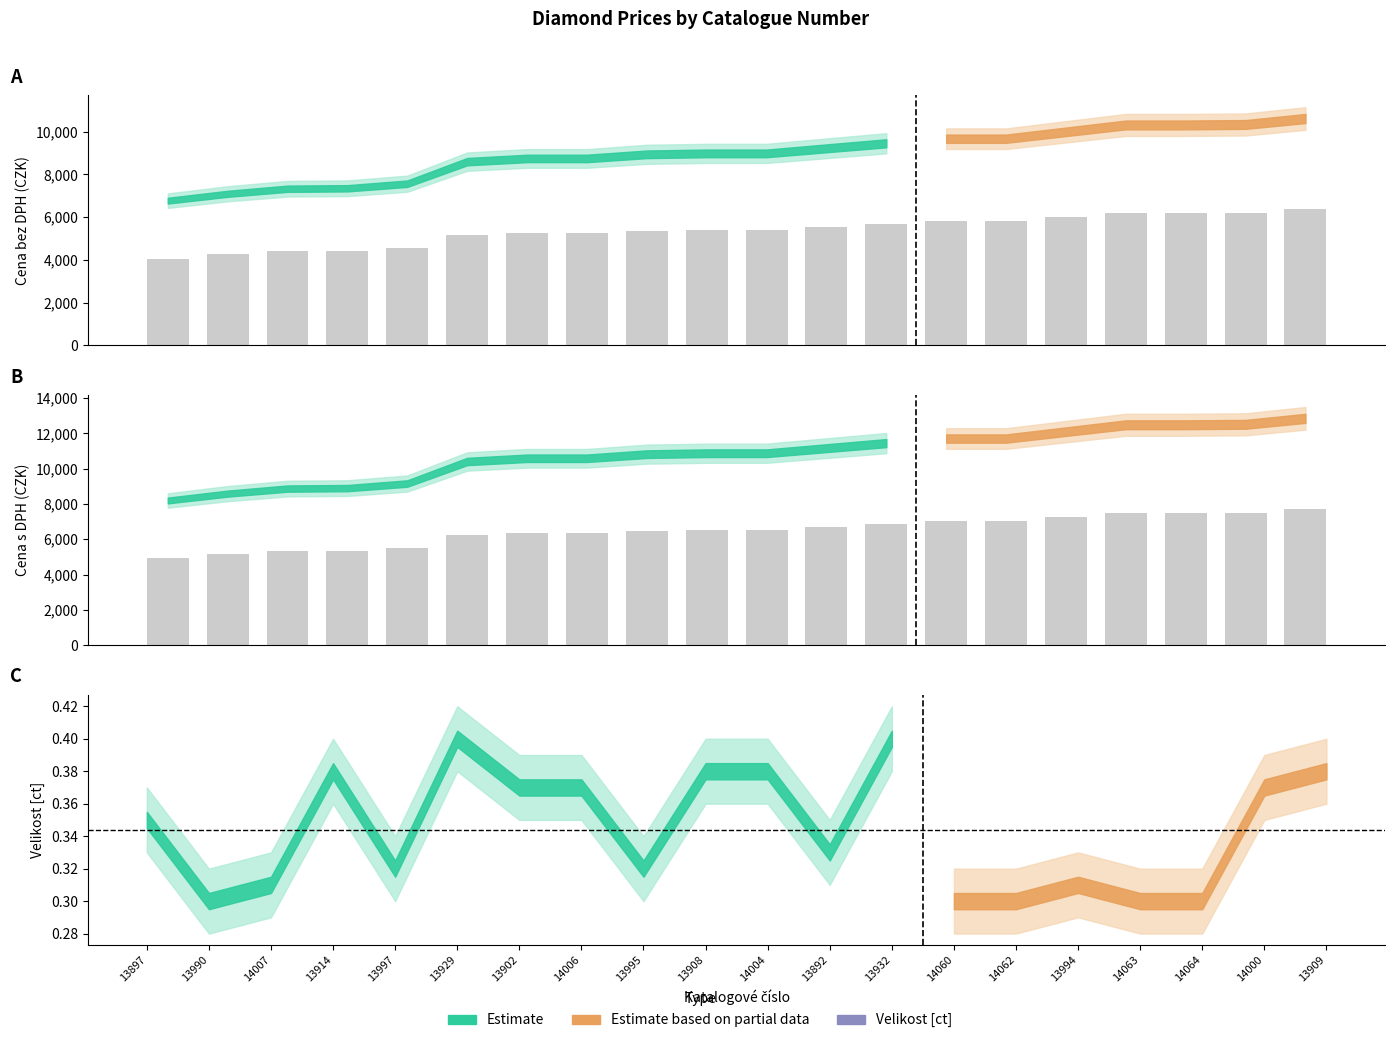

What is the sum of all Cena s DPH values?

129787.8